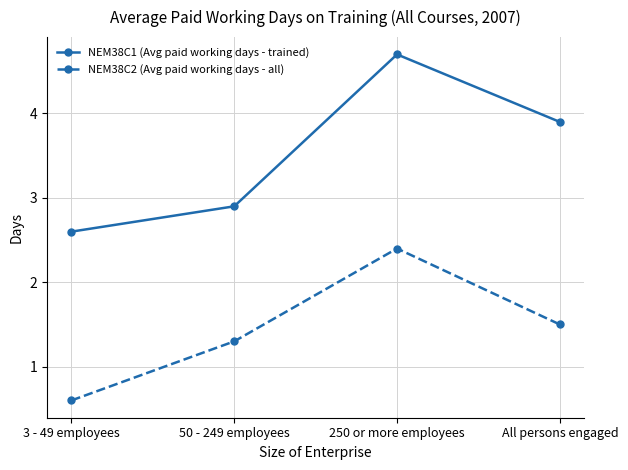

What are all the series names shown in the legend?

NEM38C1 (Avg paid working days - trained), NEM38C2 (Avg paid working days - all)